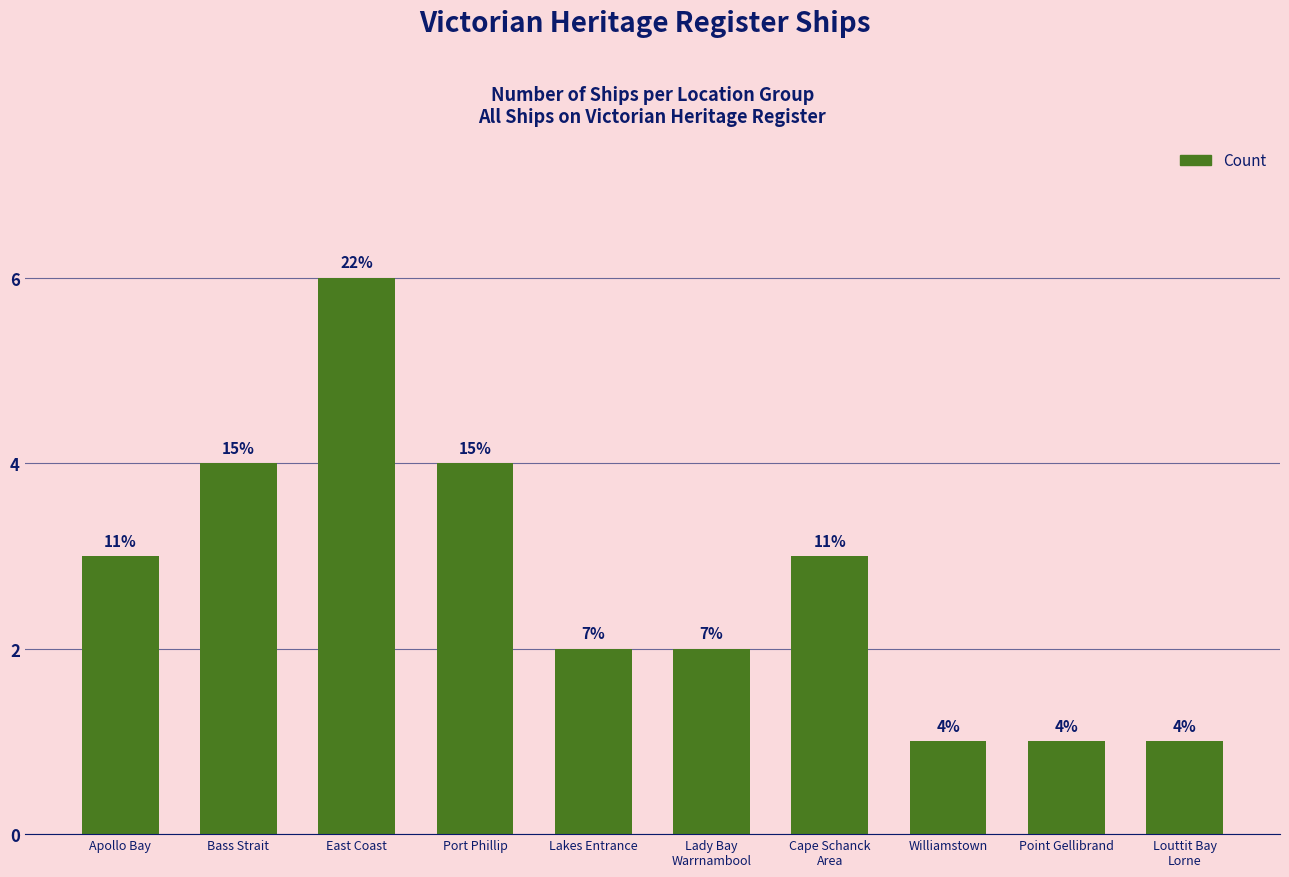

How many bars are there in total?

10